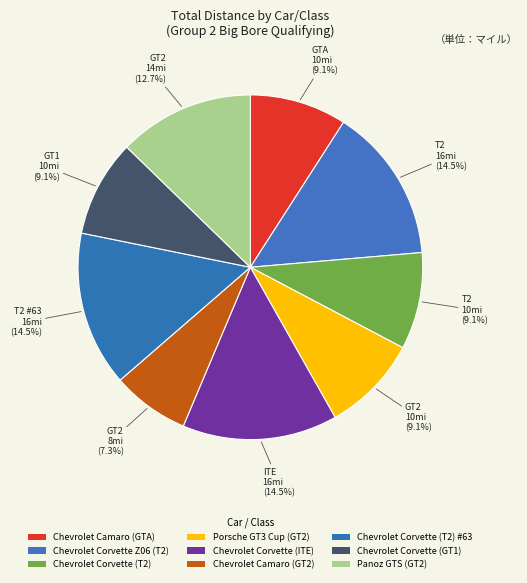

To the nearest percent, what percentage of the pie is Porsche GT3 Cup (GT2)?

9%